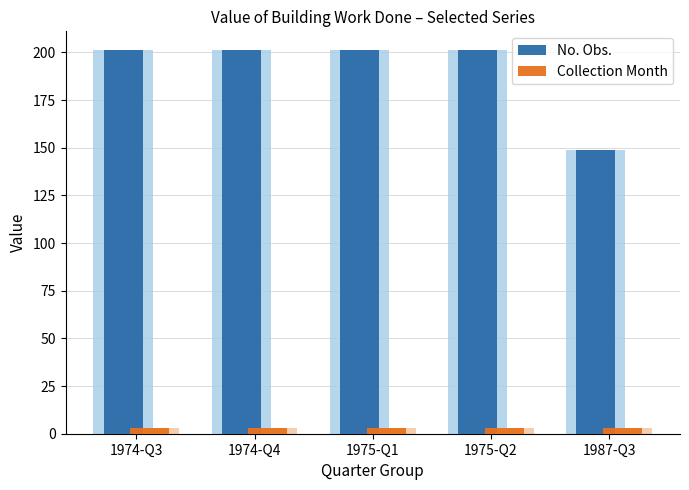

Reading left to right, transcribe all the data shown in this chart.

No. Obs.: 1974-Q3=201	1974-Q4=201	1975-Q1=201	1975-Q2=201	1987-Q3=149
Collection Month: 1974-Q3=3	1974-Q4=3	1975-Q1=3	1975-Q2=3	1987-Q3=3